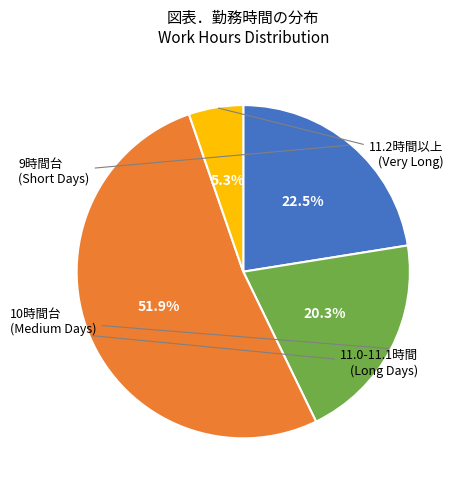

How many slices are in this pie chart?

4